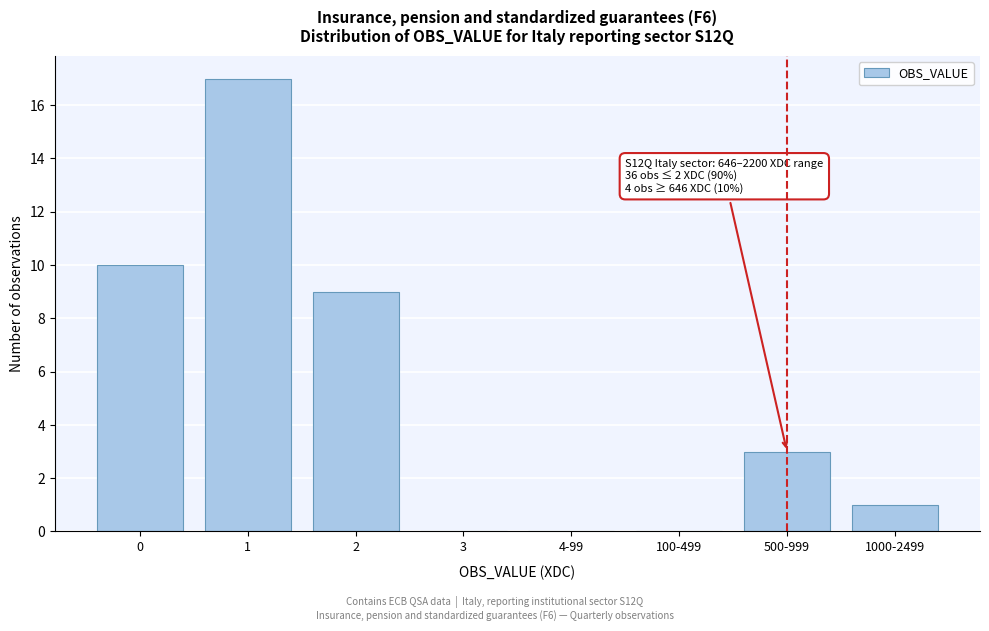

Reading left to right, what are all the values shown in this chart?

0=10	1=17	2=9	3=0	4-99=0	100-499=0	500-999=3	1000-2499=1